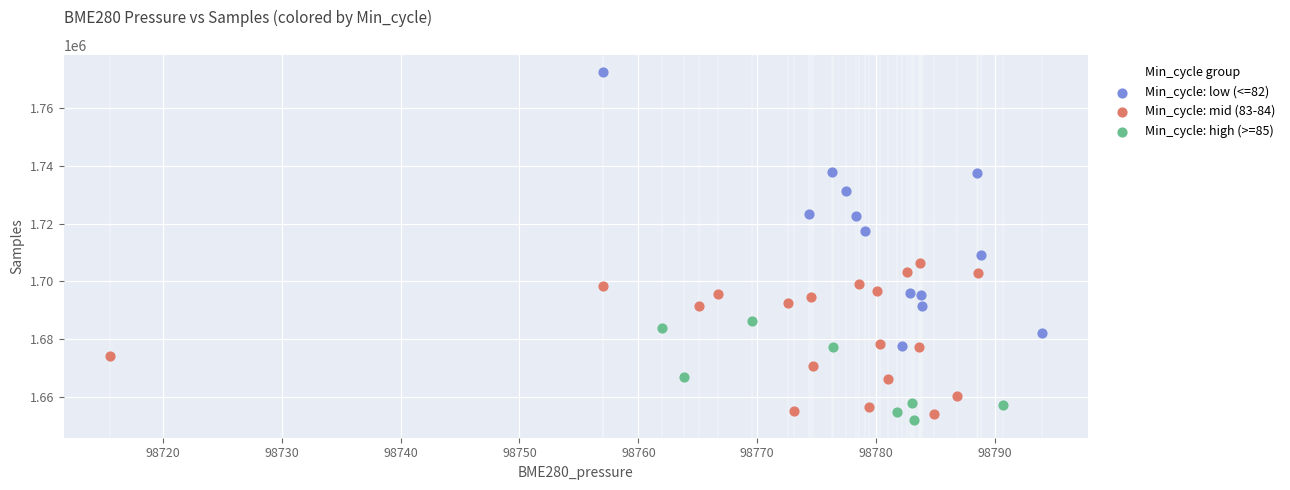

Which series reaches the maximum Y coordinate?

Min_cycle: low (<=82)